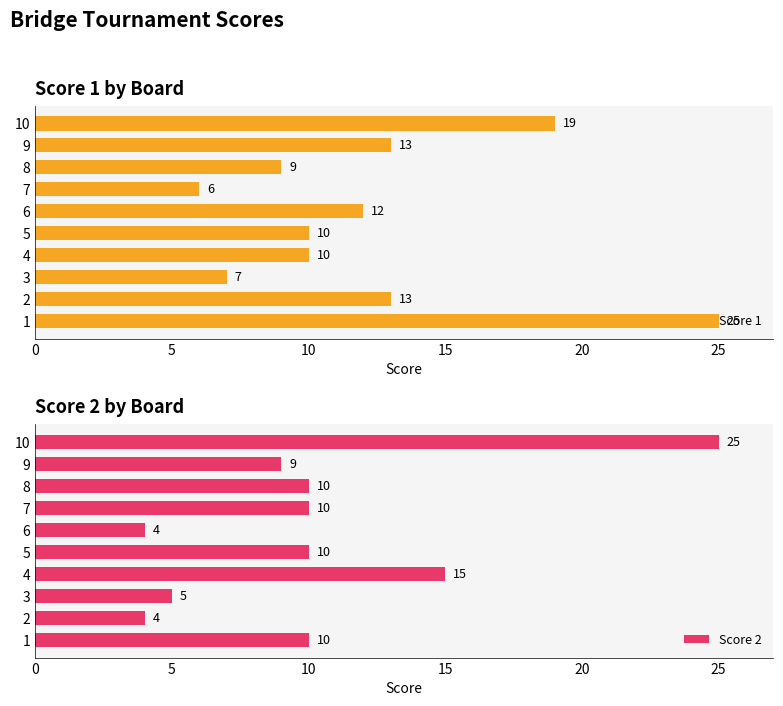

What is the sum of the Score 1 values at 5 and 9?

23